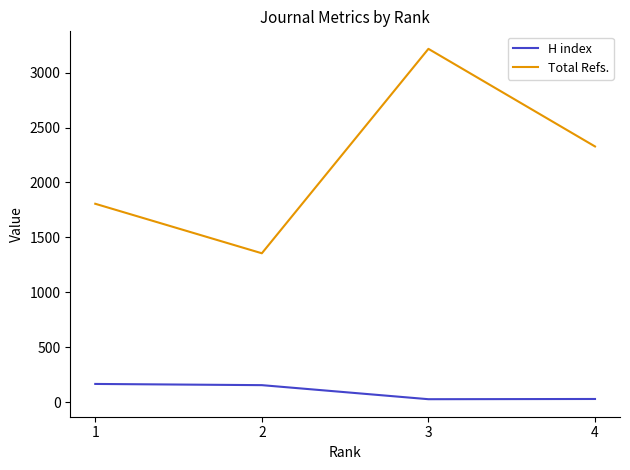

Is the value of Total Refs. at 4 greater than the value of H index at 3?

Yes